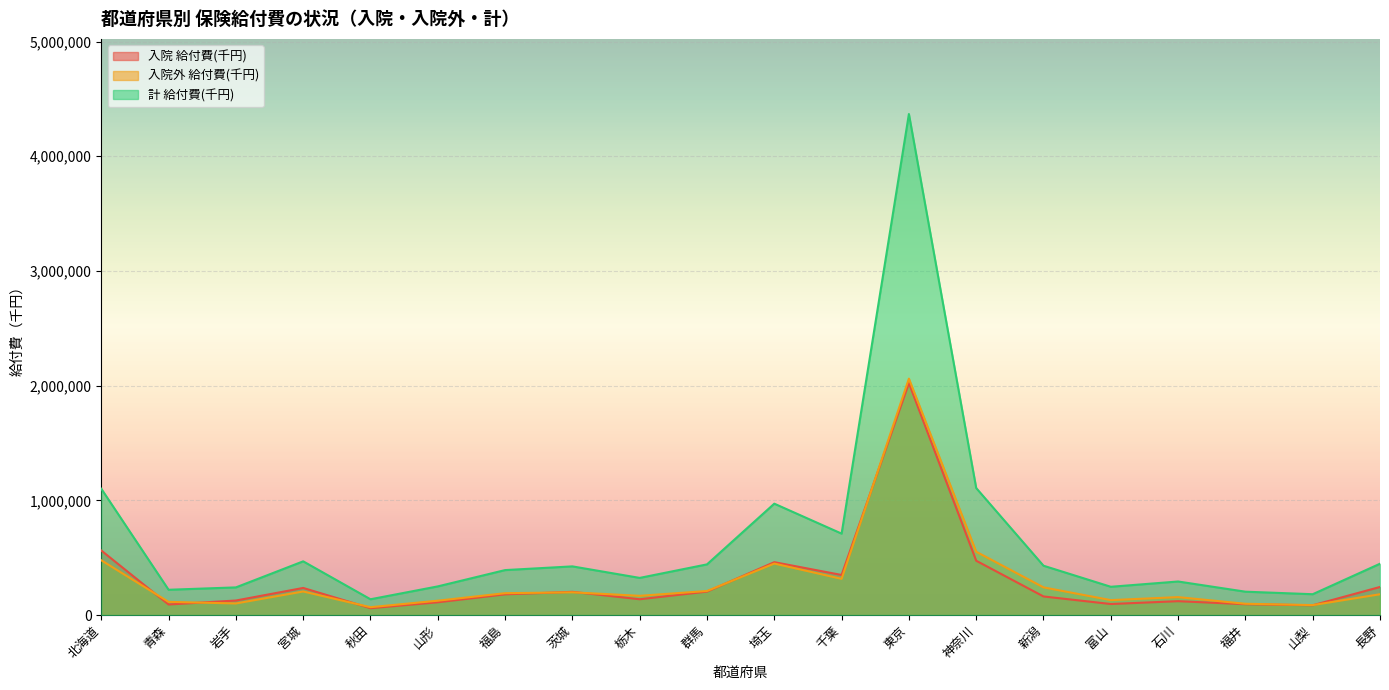

At how many categories does at least one series exceed 1559307?

1